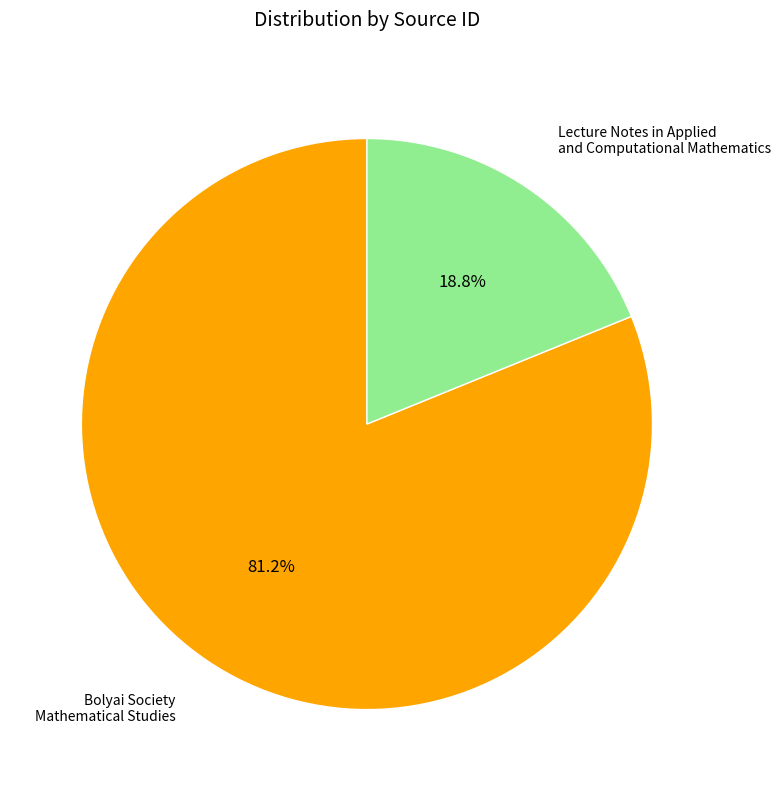

Is there a majority slice in this chart?

Yes